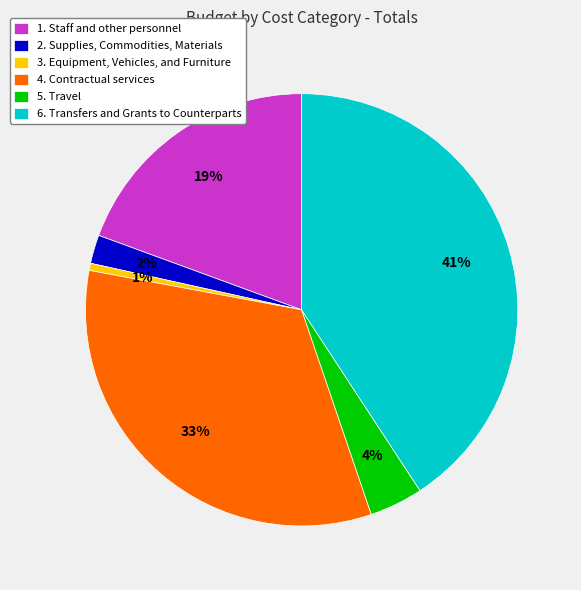

Does any single category account for the majority?

No